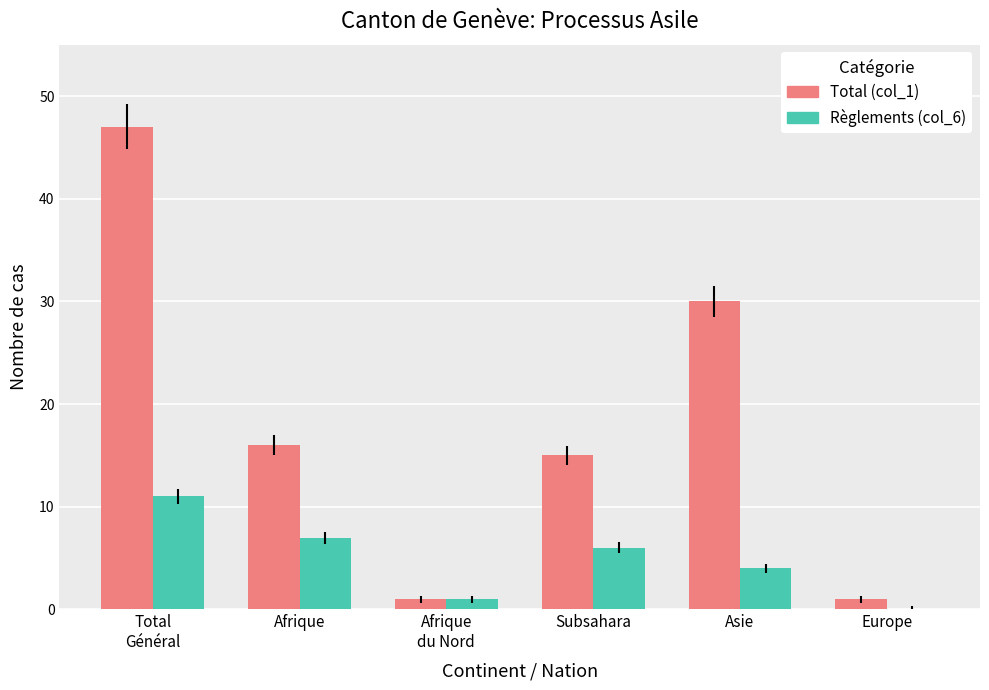

How many groups of bars are there?

6